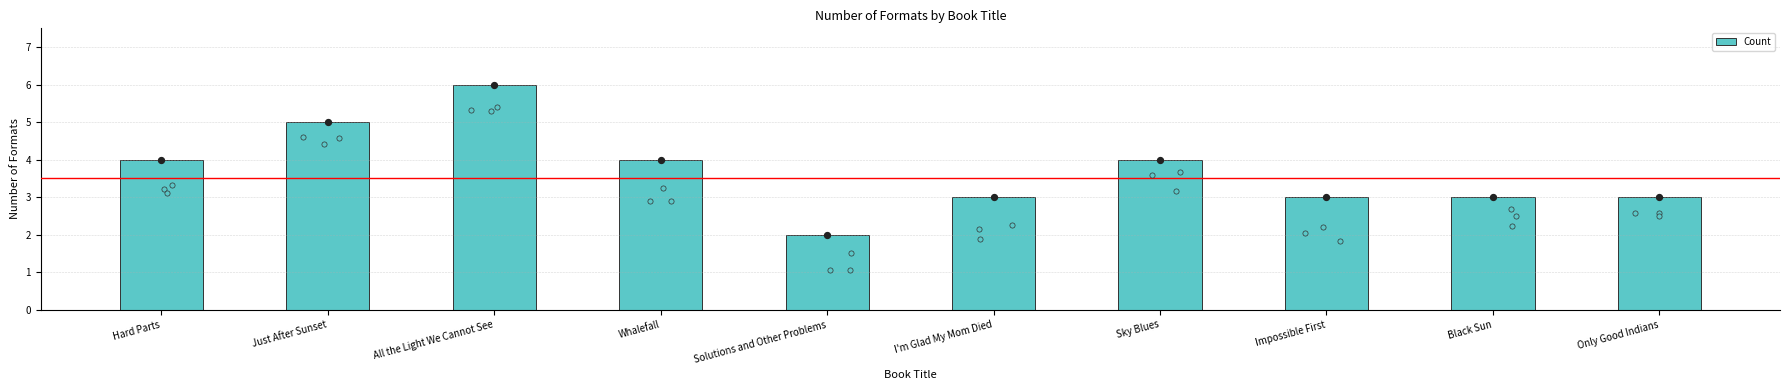

Between Black Sun and Sky Blues, which is larger?

Sky Blues